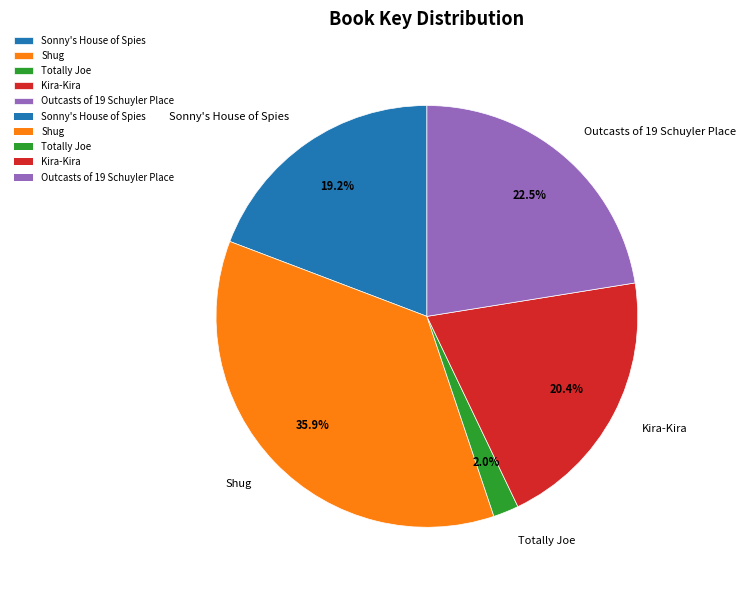

Does Shug account for over 50% of the chart?

No